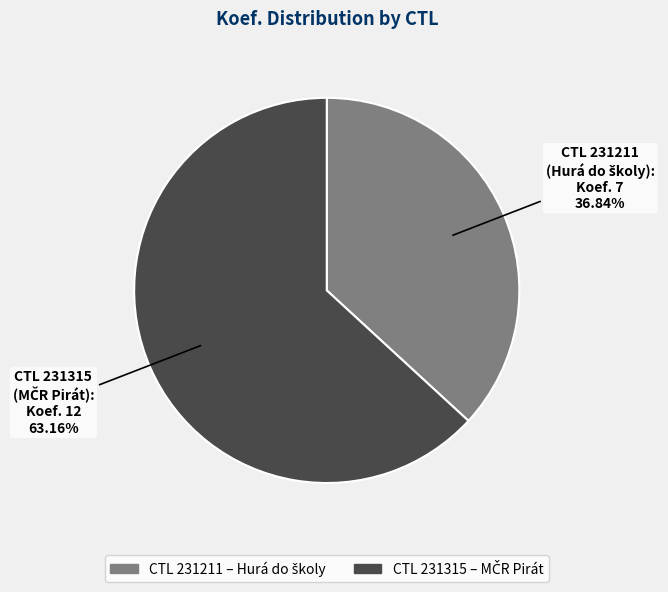

Is there any slice that represents more than half of the pie?

Yes